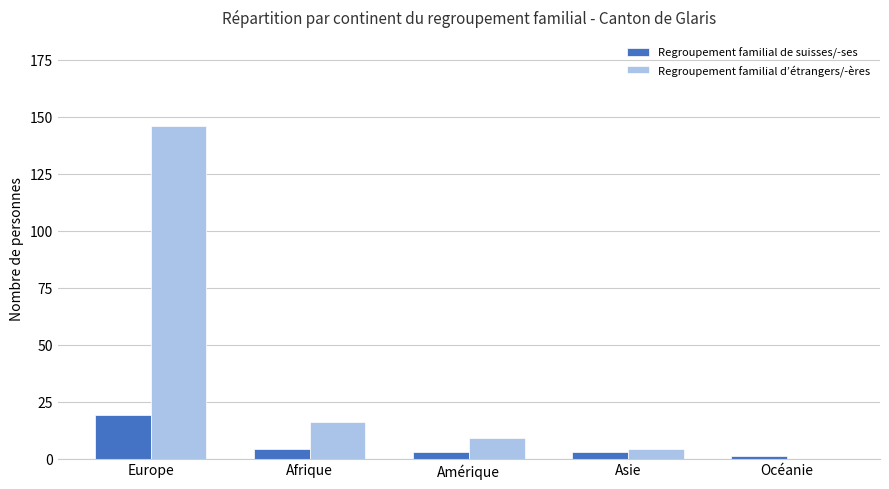

What is the maximum value shown in the chart?

146